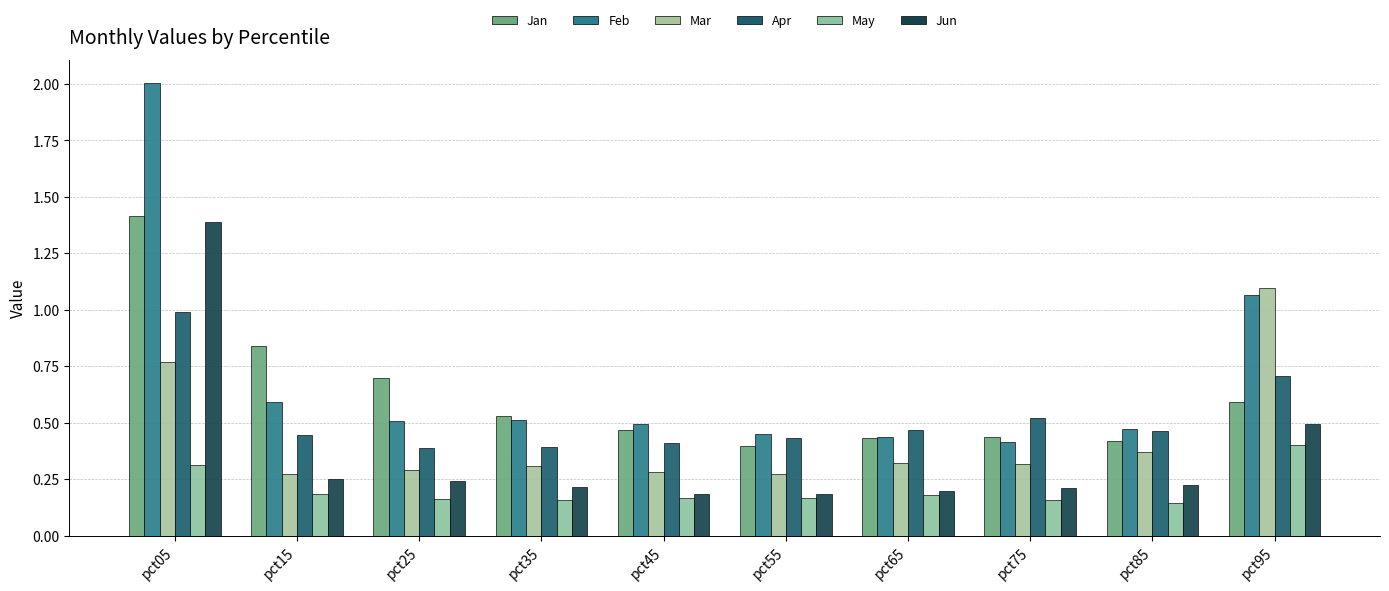

Which has a higher value, pct65 or pct95?

pct95